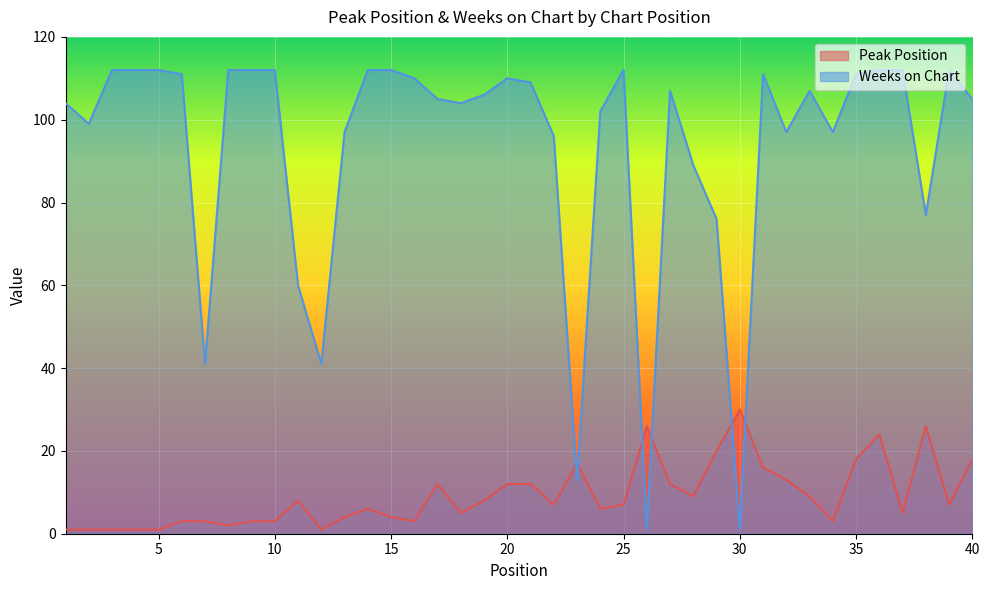

How many values in the Weeks on Chart series are below 107?

20